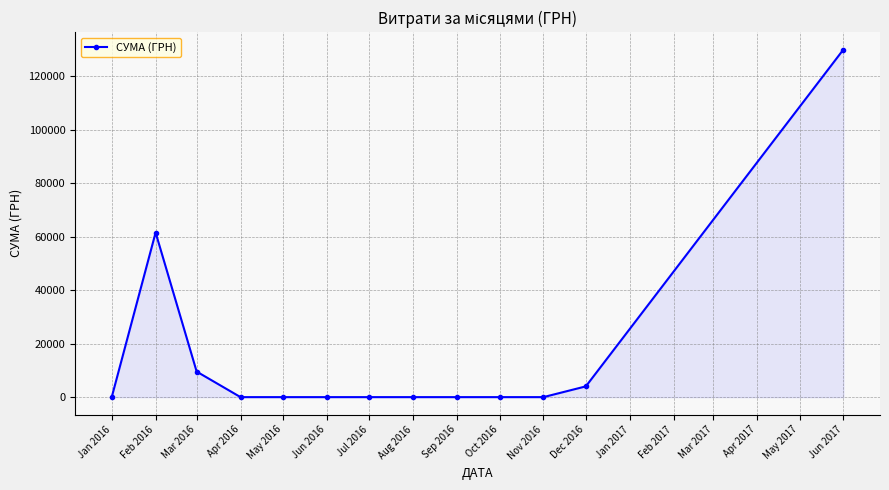

What is the sum of the values at Feb 2016 and Jun 2016?

61543.9